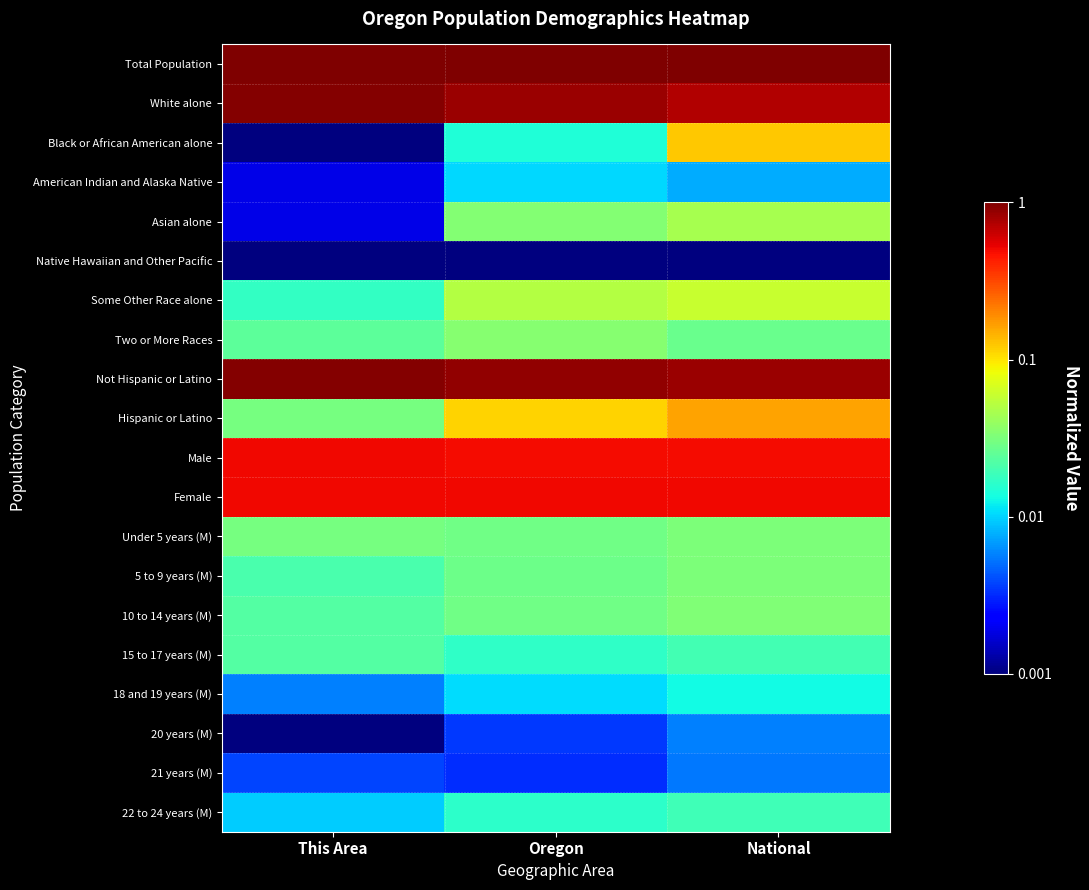

At how many categories does at least one series exceed 0?

3